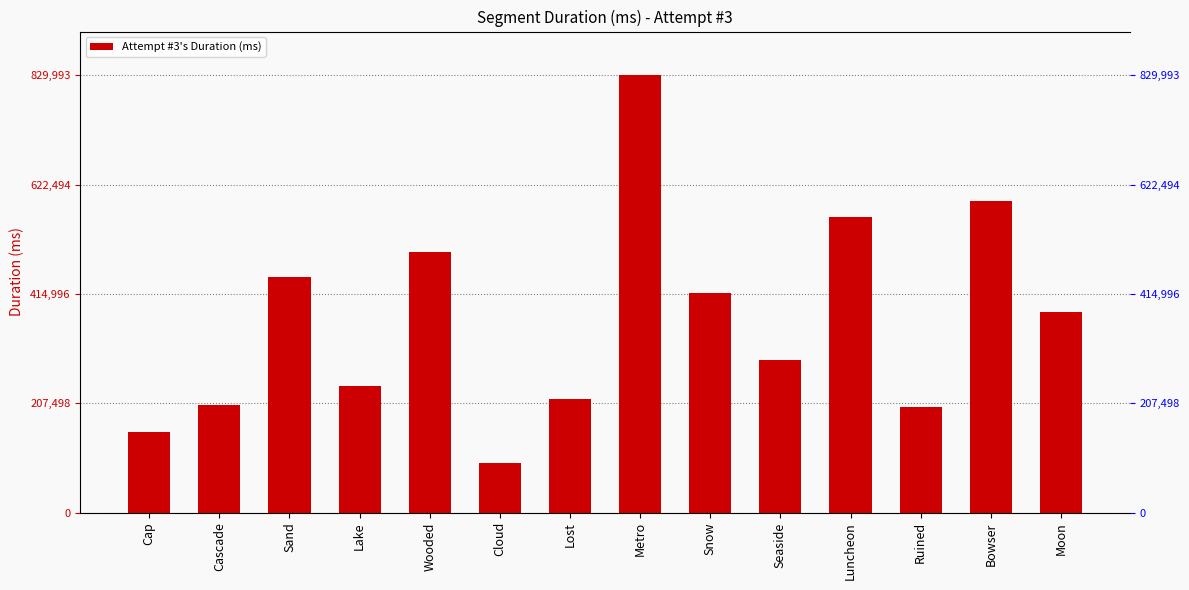

The chart shows a value of 121868 at Sand. True or false?

False